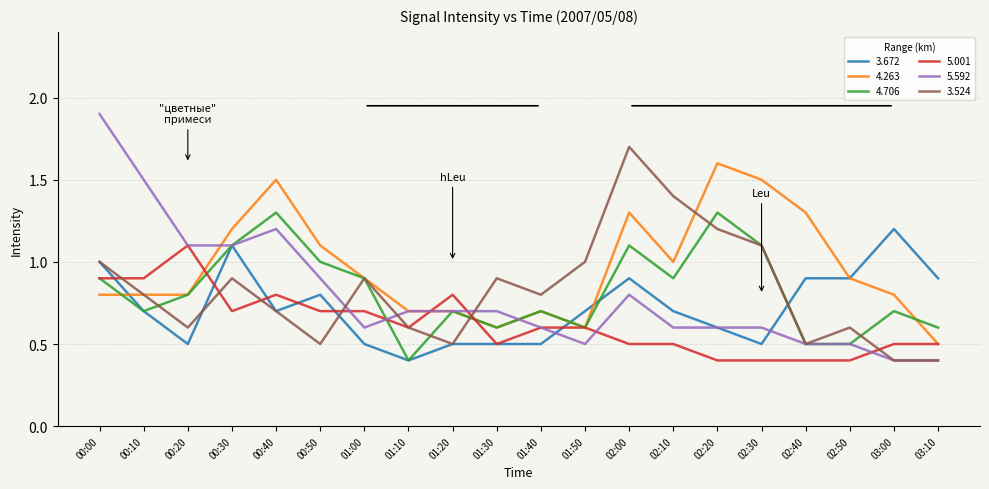

Count the number of categories in the chart.

20